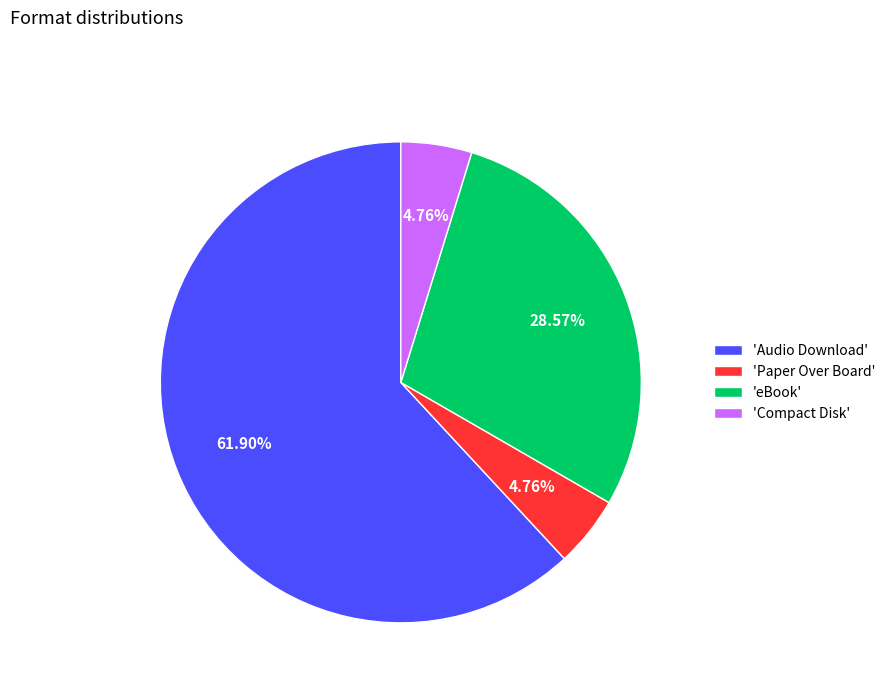

Do 'Paper Over Board' and 'Audio Download' together represent more than half of the pie?

Yes